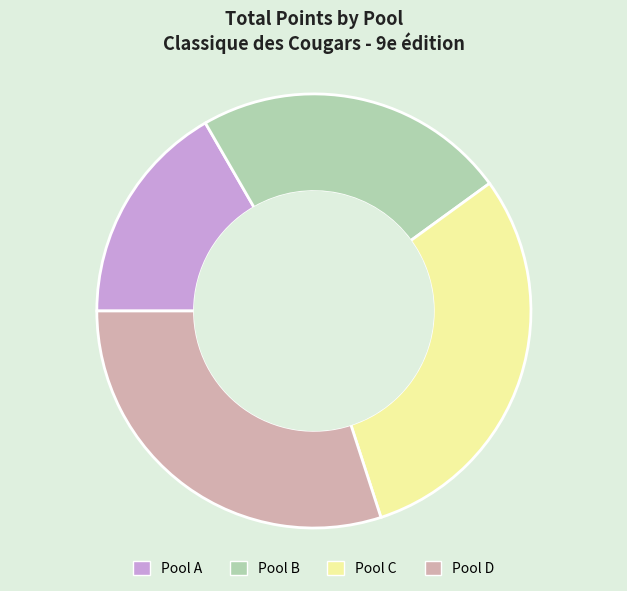

Which category has the smallest portion of the pie?

Pool A